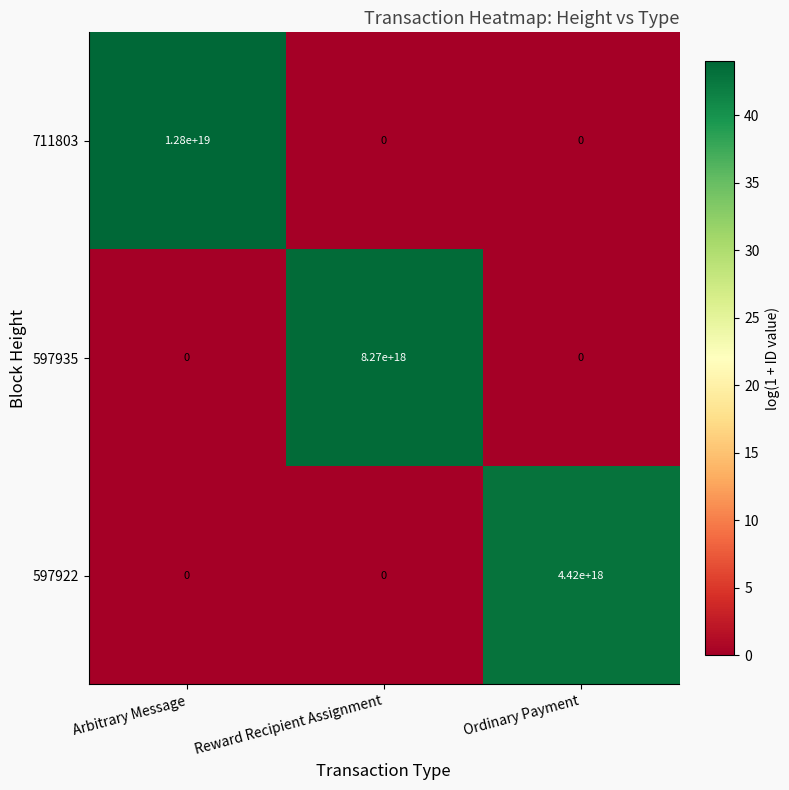

Is it true that 597922 equals 1606407811170606080 at Reward Recipient Assignment?

False